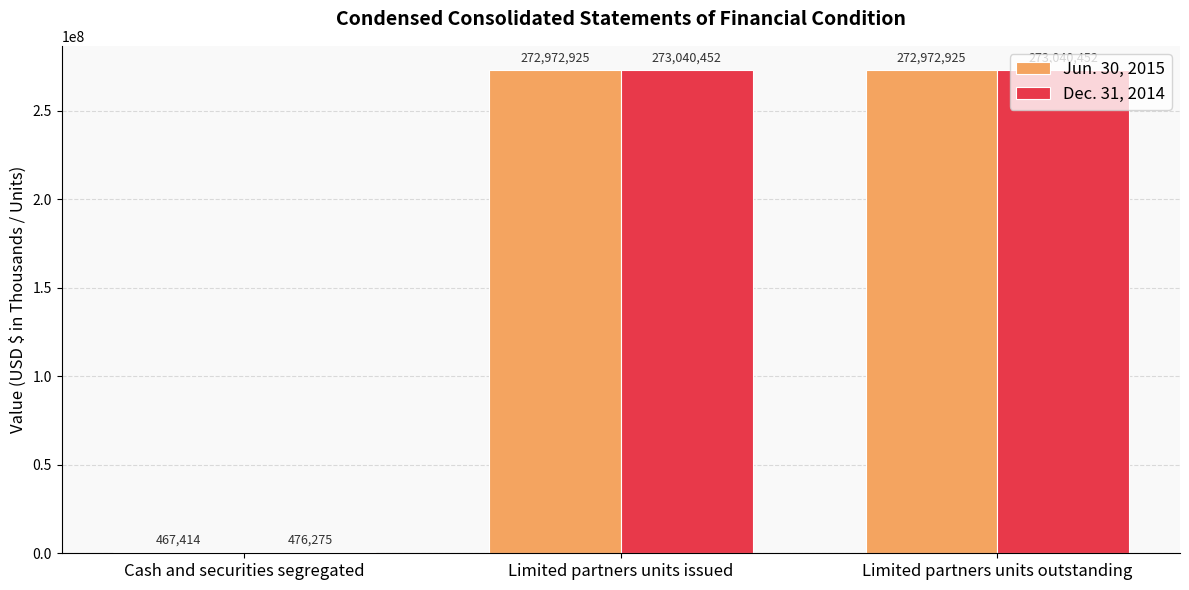

The value of Dec. 31, 2014 at Limited partners units outstanding is 129318507. True or false?

False